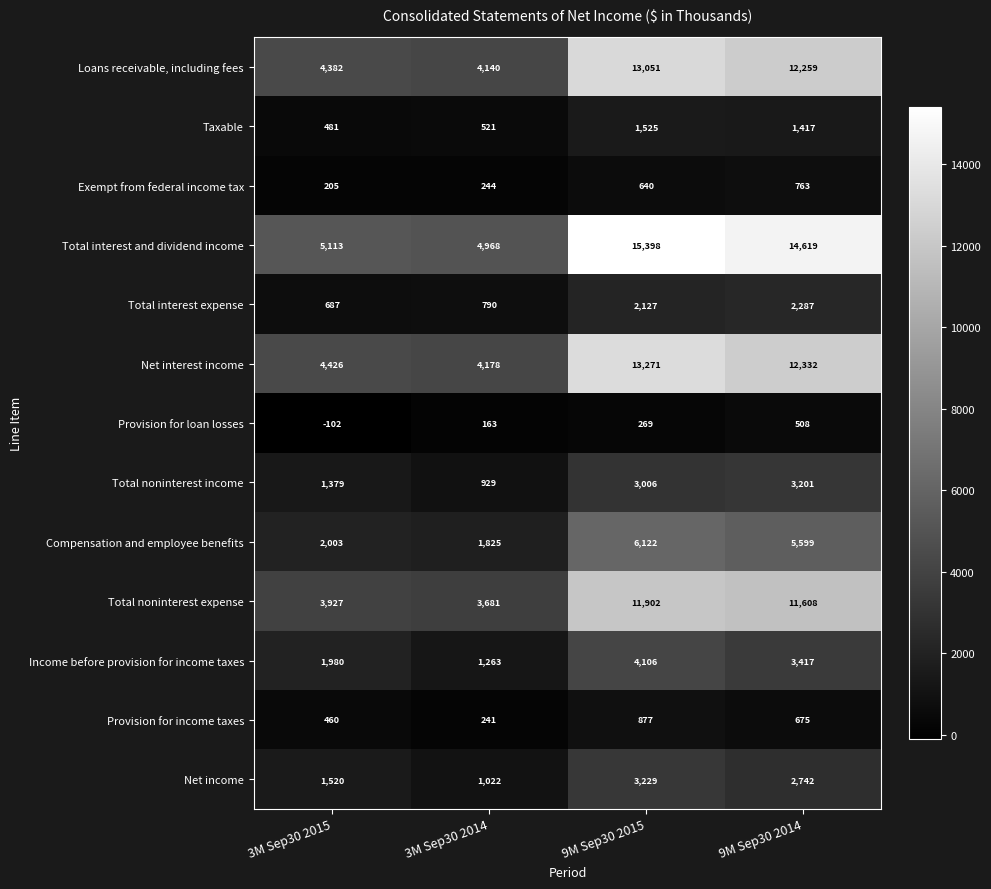

True or false: Total noninterest income has a value of 4694 at 9M Sep30 2015.

False